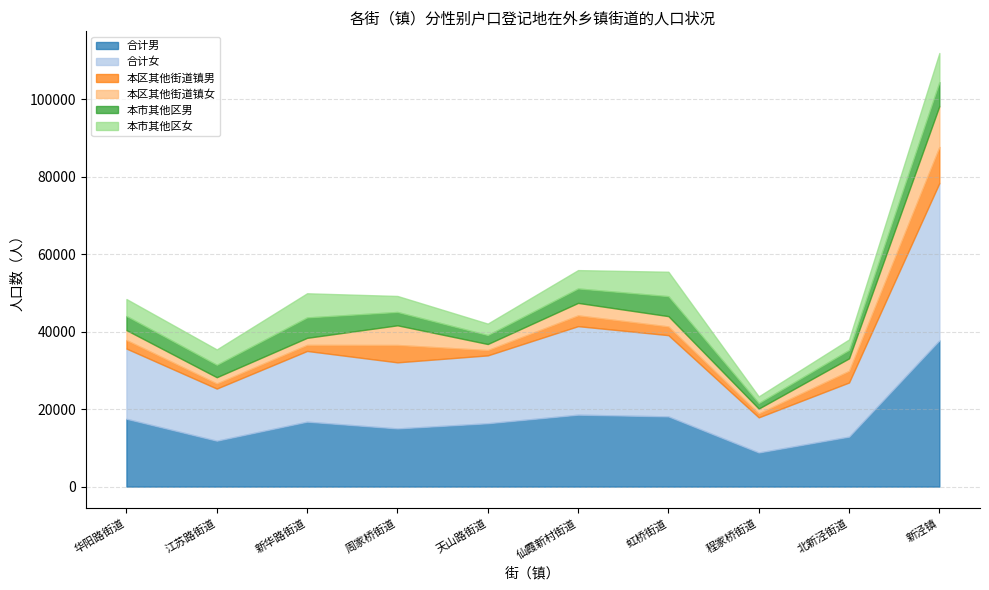

How many lines are shown in the chart?

6